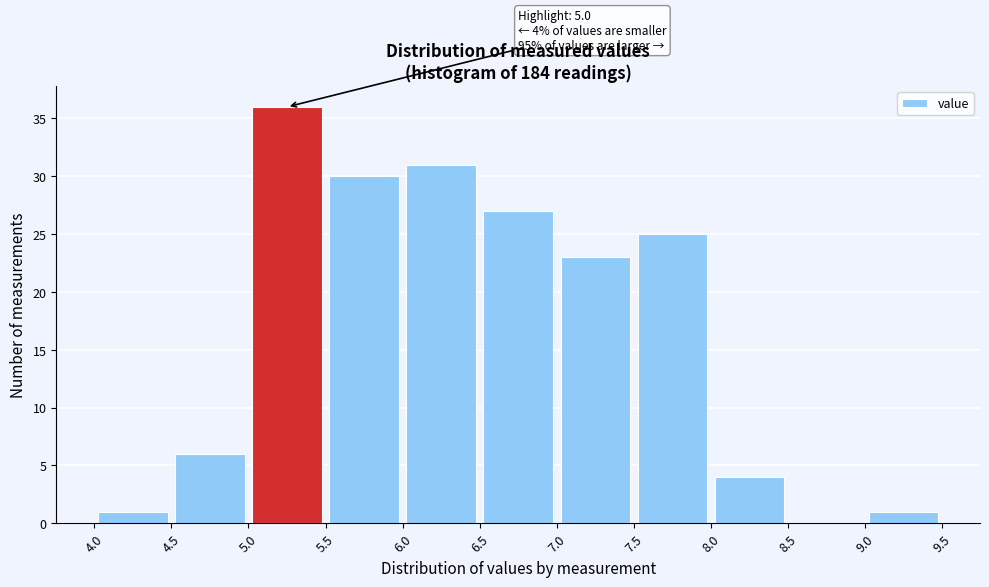

Over which range of the x-axis is the bar tallest?

5.0 to 5.5